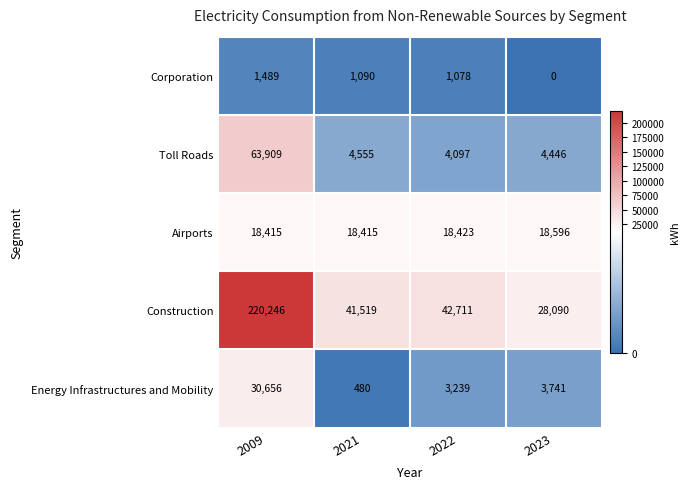

What is the sum of all Corporation values?

3657